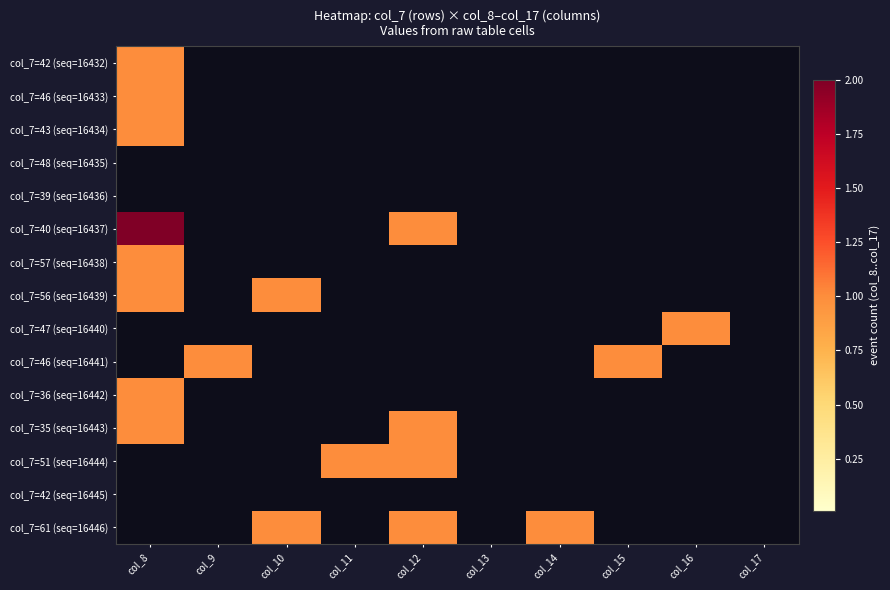

Which series has the largest total across all categories?

col_7=40 (seq=16437)